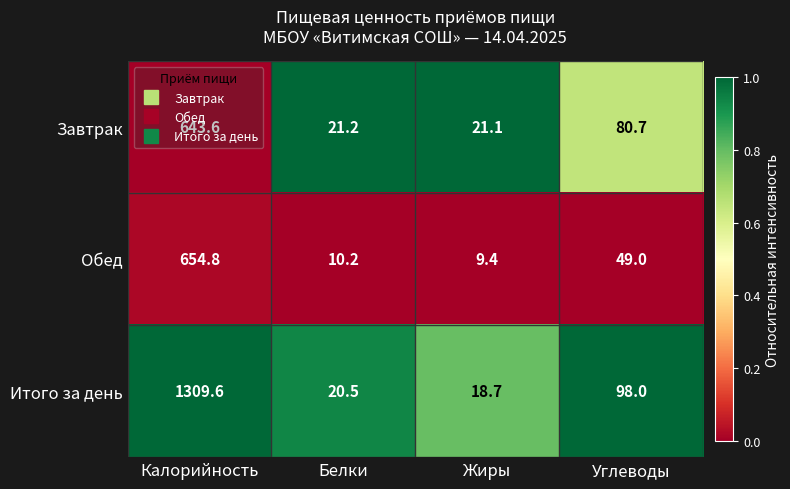

Which series has the largest total across all categories?

Итого за день